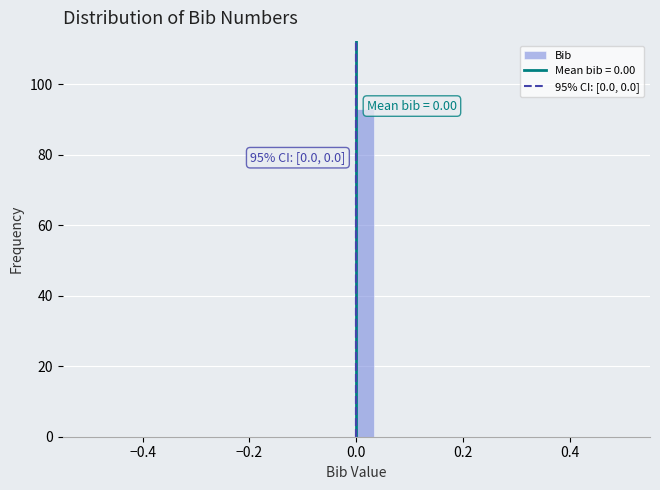

Read against the x-axis, roughly where is the centre of the tallest bar?

0.02